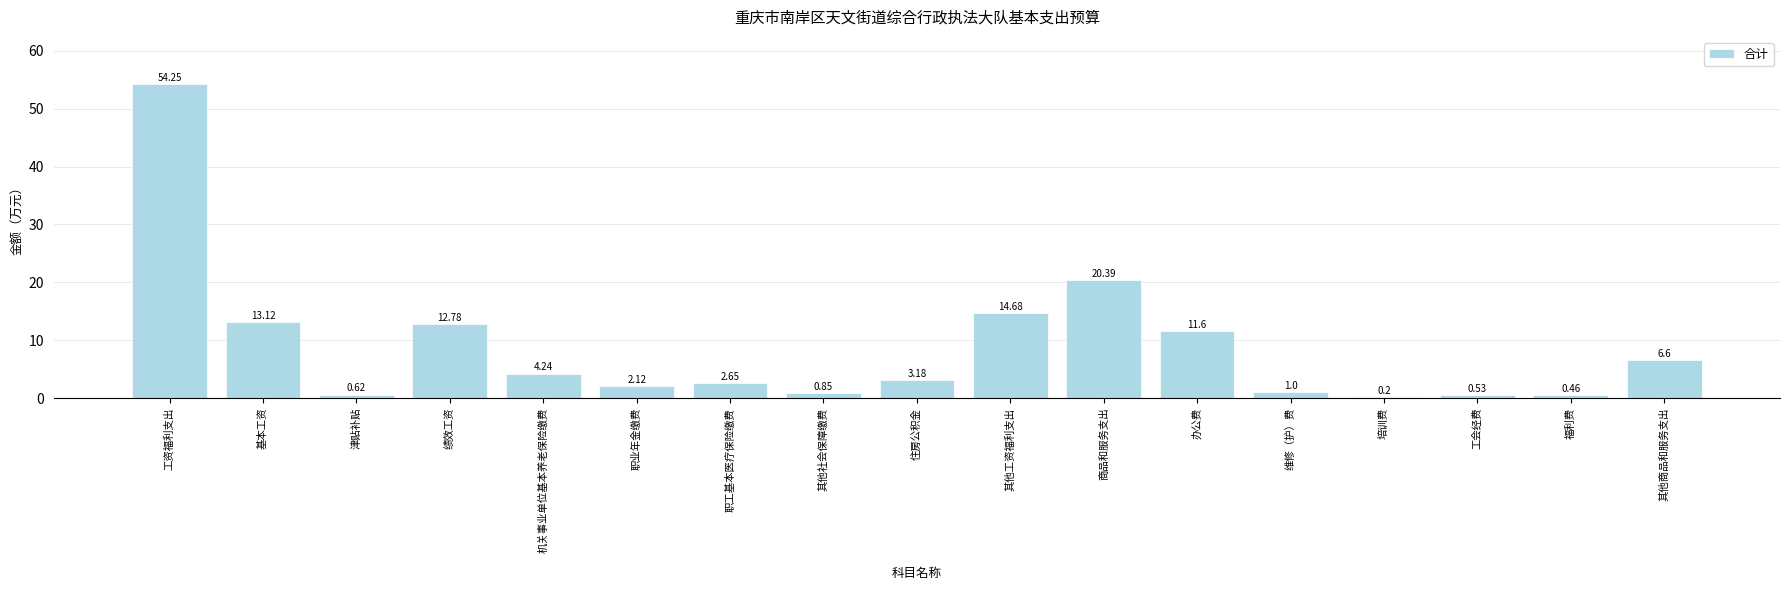

Is it true that the value at 住房公积金 is 0.7?

False